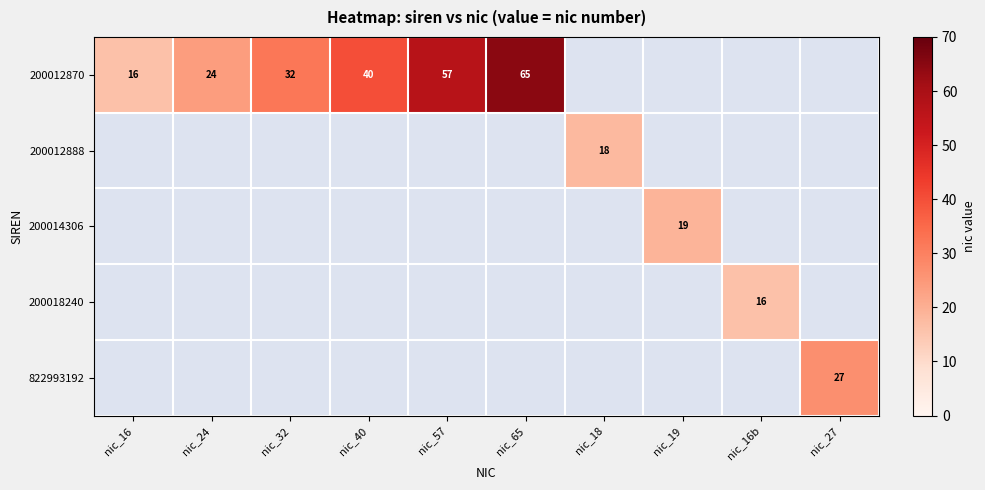

Is it true that 200012870 equals 65 at nic_65?

True